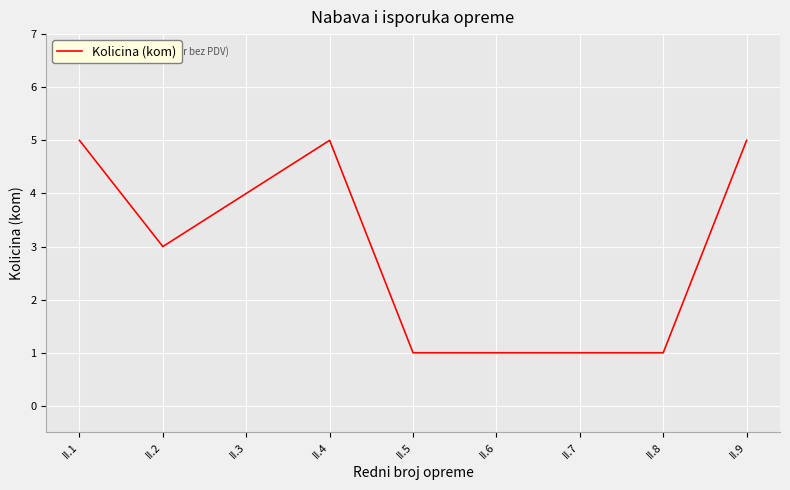

At which category does the data reach its first local valley?

II.2